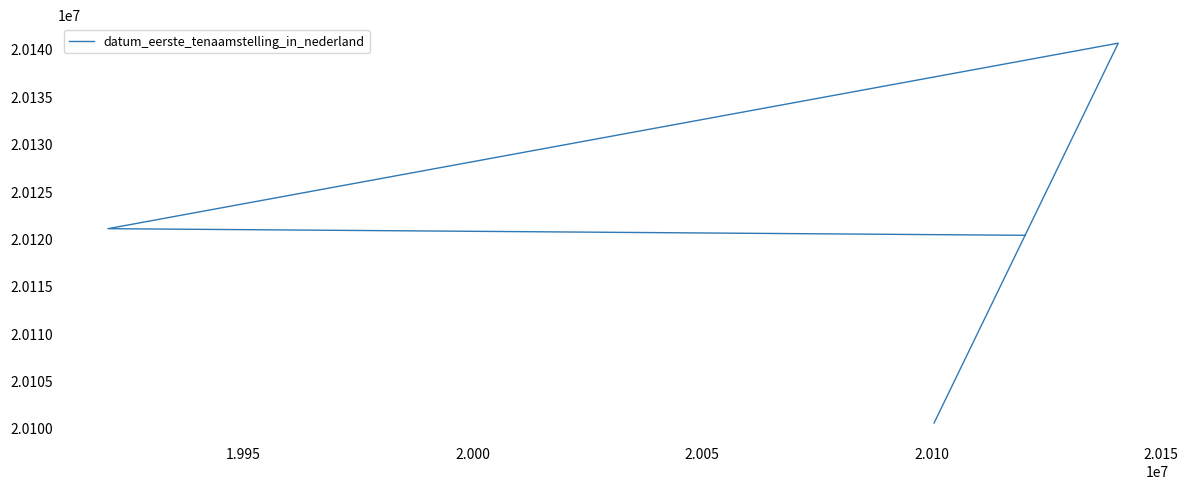

What is the sum of all values?

80482473